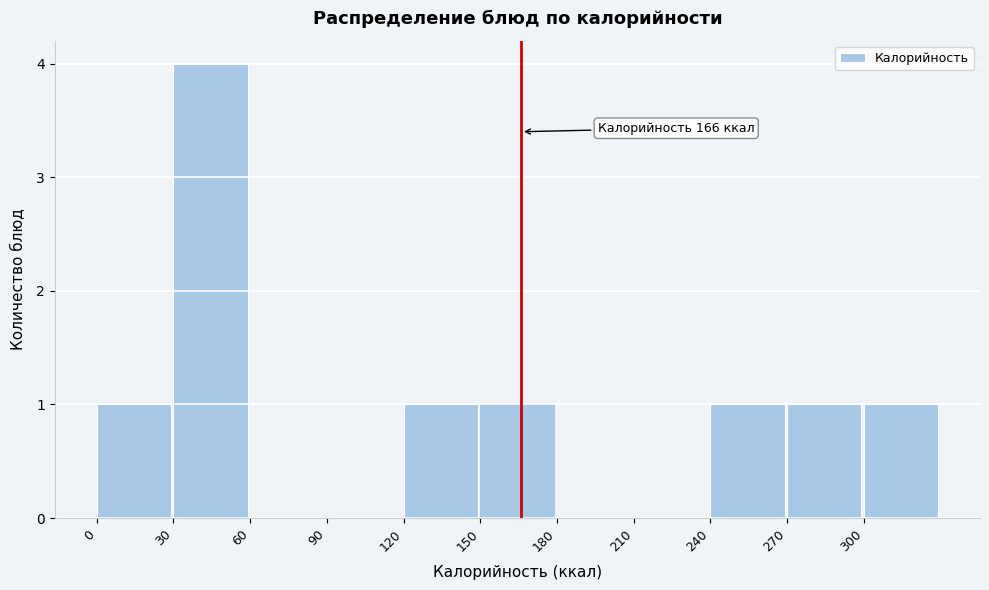

Over which range of the x-axis is the bar tallest?

30 to 60